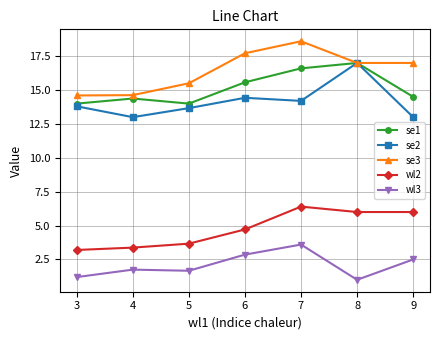

Between 5 and 8, which series saw the biggest shift?

se2